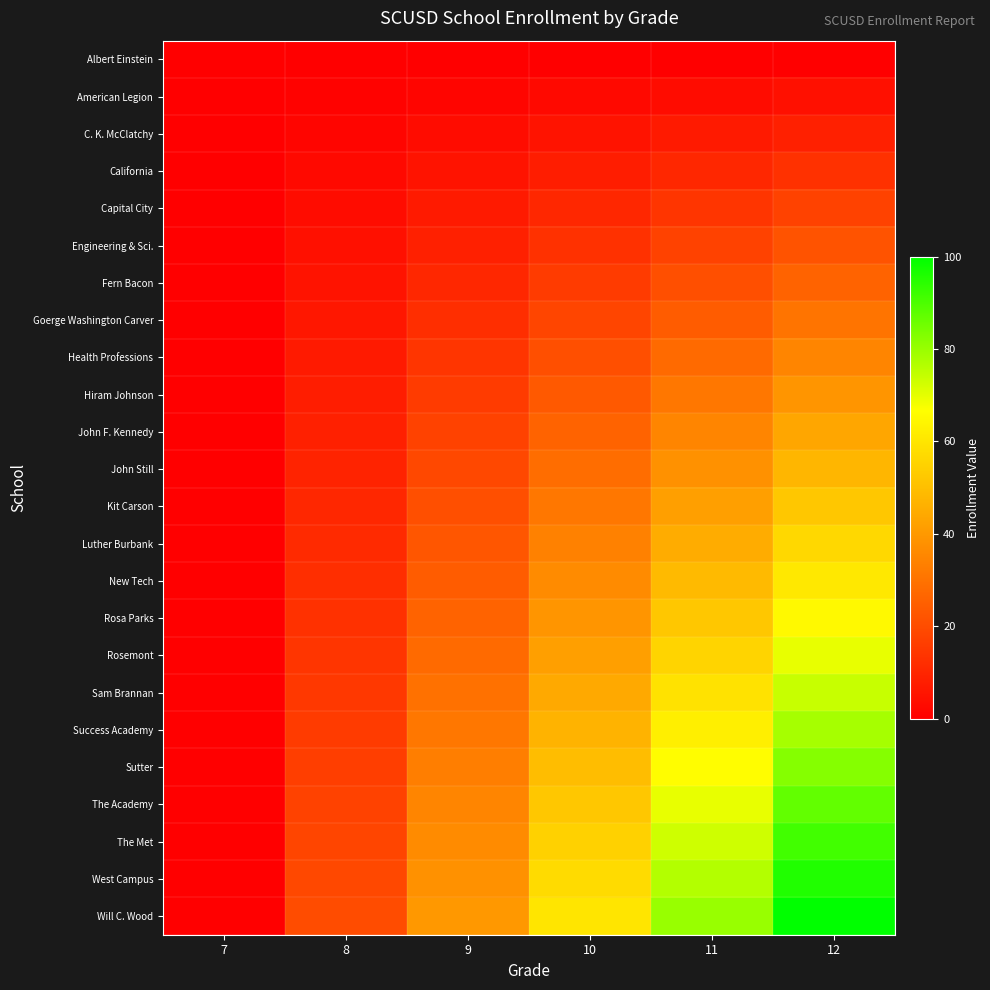

Which category has the highest value across all series?

12